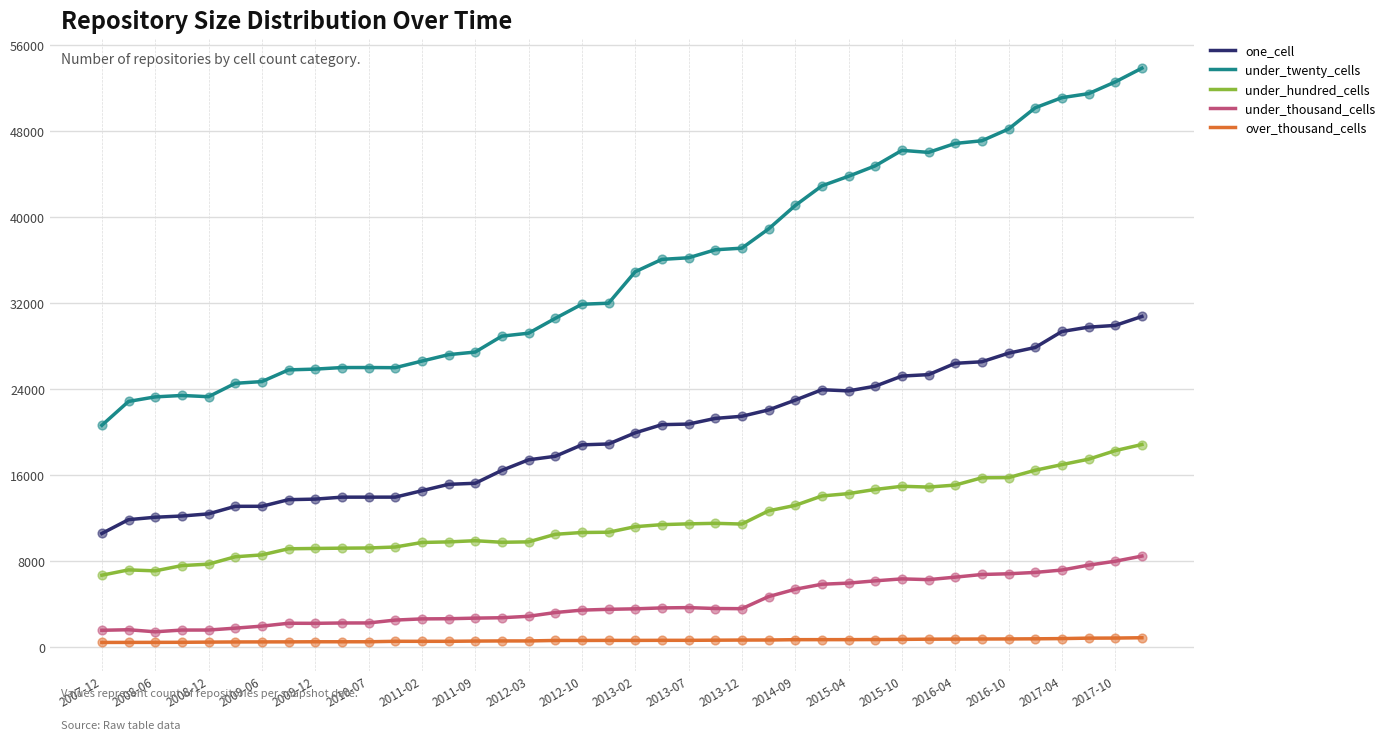

Which series has the largest total across all categories?

under_twenty_cells